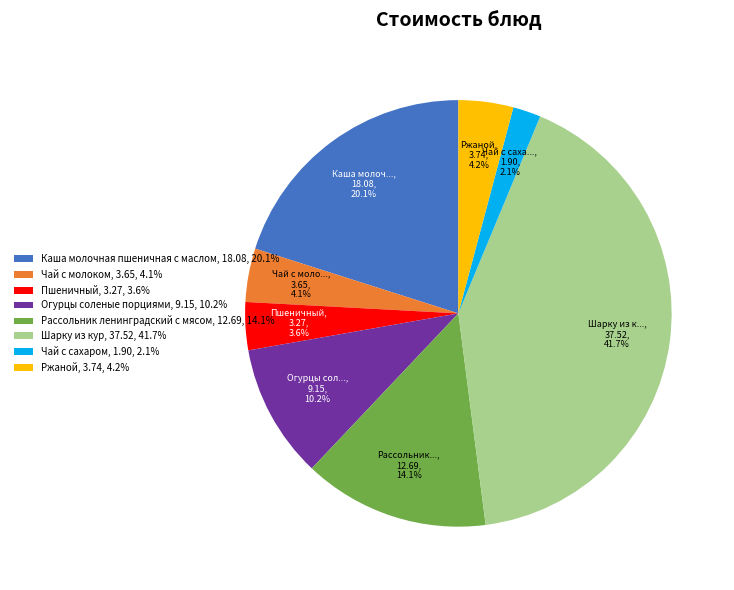

Is there a majority slice in this chart?

No